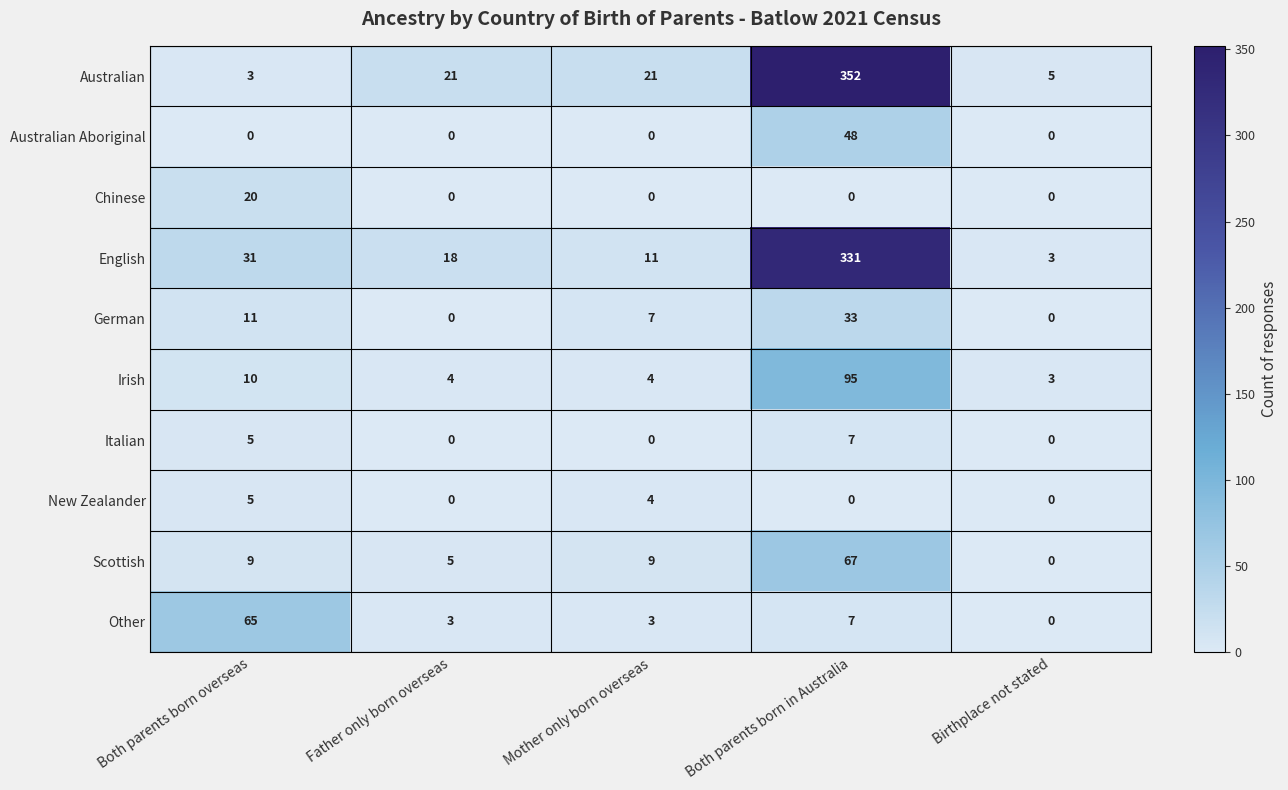

What is the difference between the maximum and minimum values in the Chinese series?

20